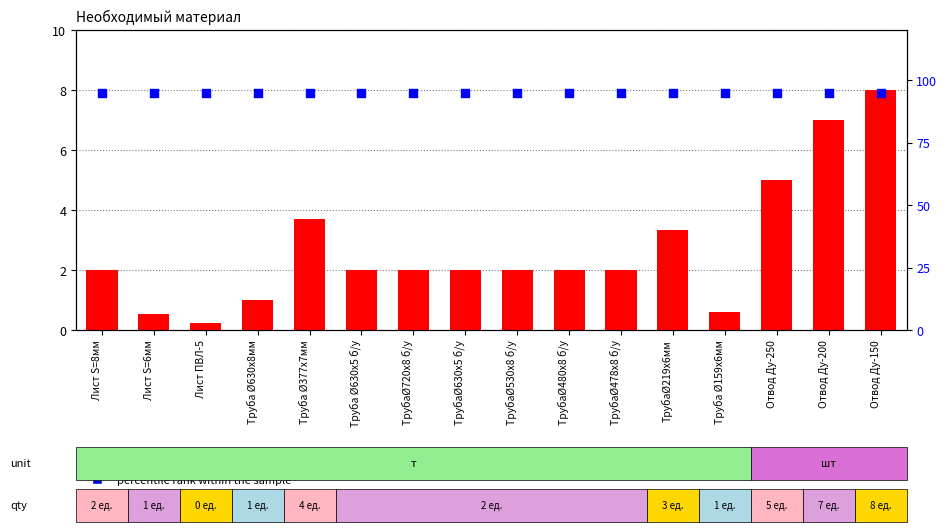

Which series reaches the maximum Y coordinate?

percentile rank within the sample